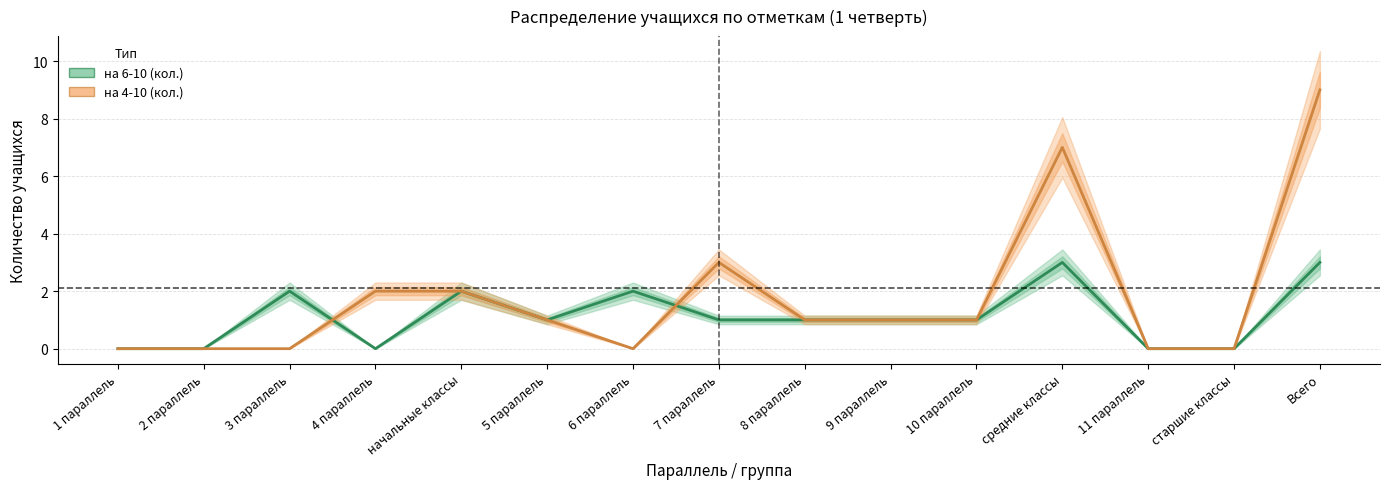

Is the value of на 4-10 (кол.) at 9 параллель greater than the value of на 6-10 (кол.) at 11 параллель?

Yes